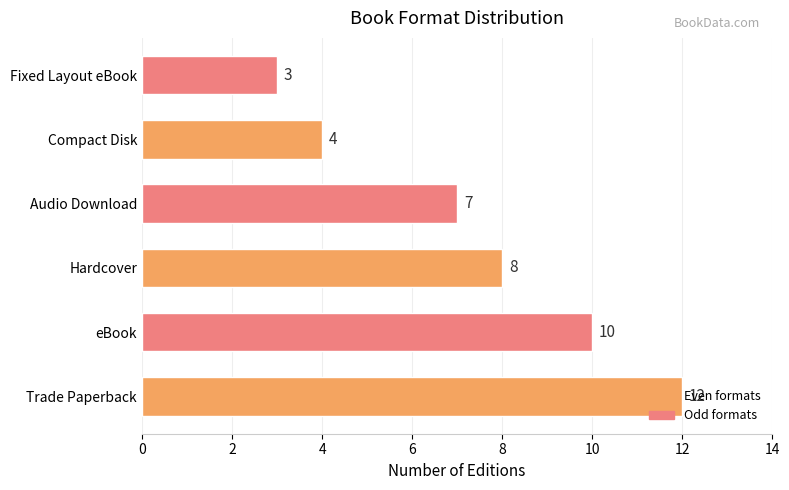

What is the greatest value displayed?

12